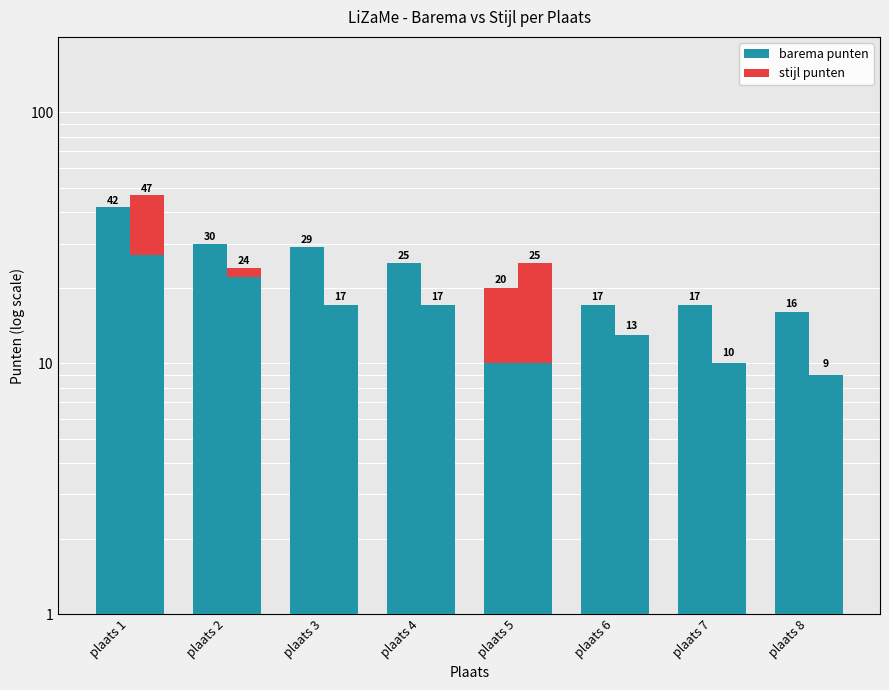

Reading left to right, what are all the values shown in this chart?

barema base: plaats 1=42	plaats 2=30	plaats 3=29	plaats 4=25	plaats 5=10	plaats 6=17	plaats 7=17	plaats 8=16
barema provinciaal: plaats 1=0	plaats 2=0	plaats 3=0	plaats 4=0	plaats 5=10	plaats 6=0	plaats 7=0	plaats 8=0
stijl base: plaats 1=27	plaats 2=22	plaats 3=17	plaats 4=17	plaats 5=10	plaats 6=13	plaats 7=10	plaats 8=9
stijl provinciaal: plaats 1=20	plaats 2=2	plaats 3=0	plaats 4=0	plaats 5=15	plaats 6=0	plaats 7=0	plaats 8=0